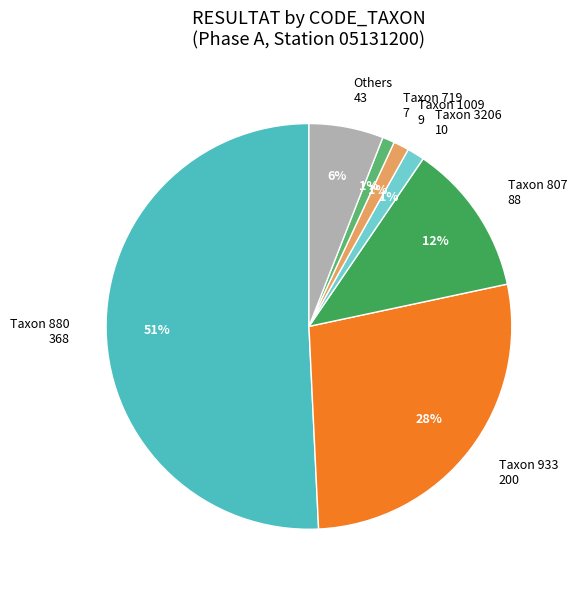

Between Others 43 and Taxon 719 7, which is larger?

Others 43